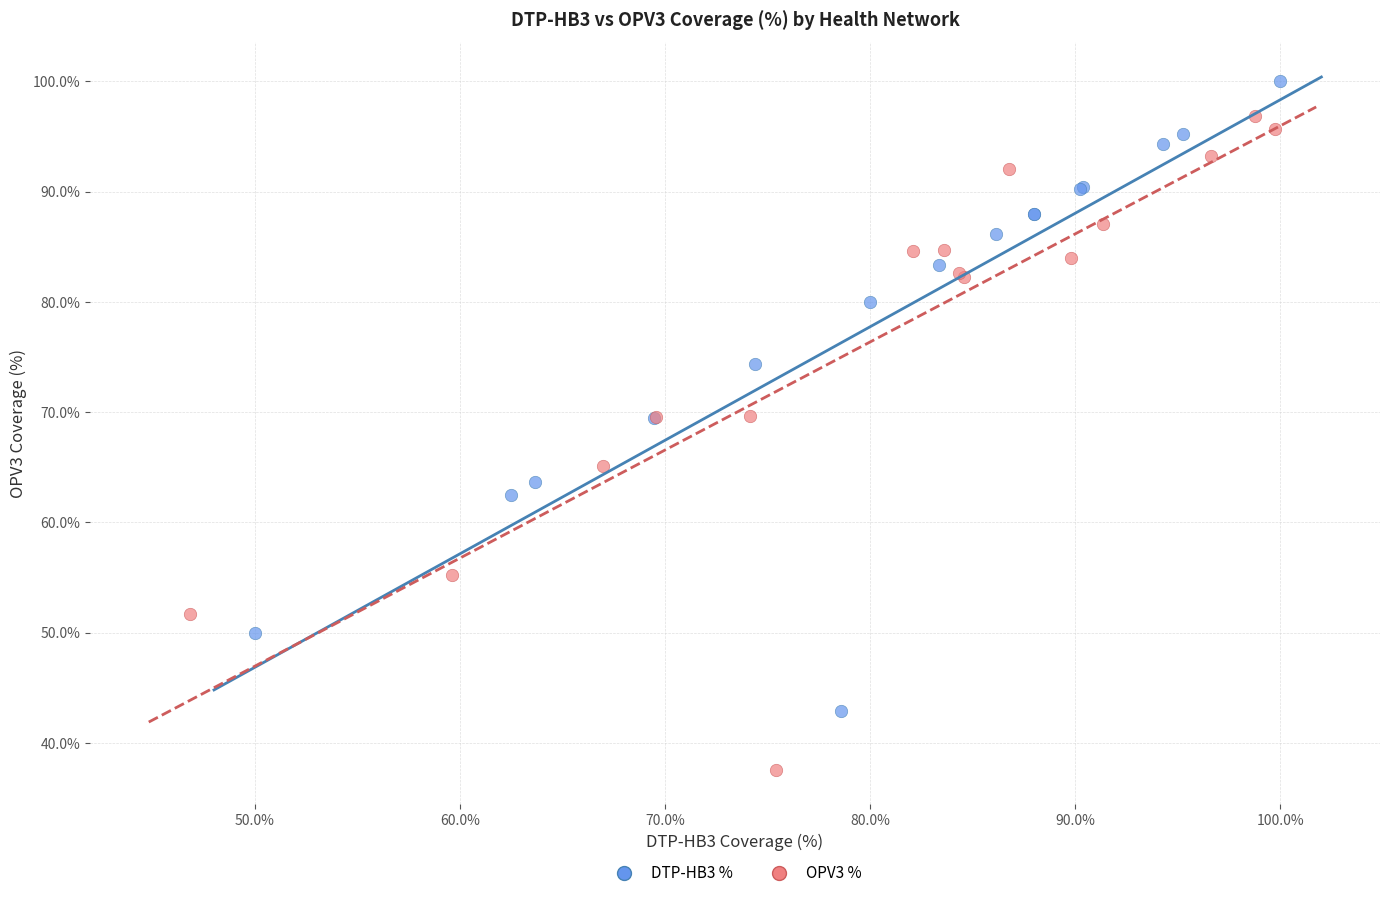

Which series has the largest Y range (max minus min)?

OPV3 %